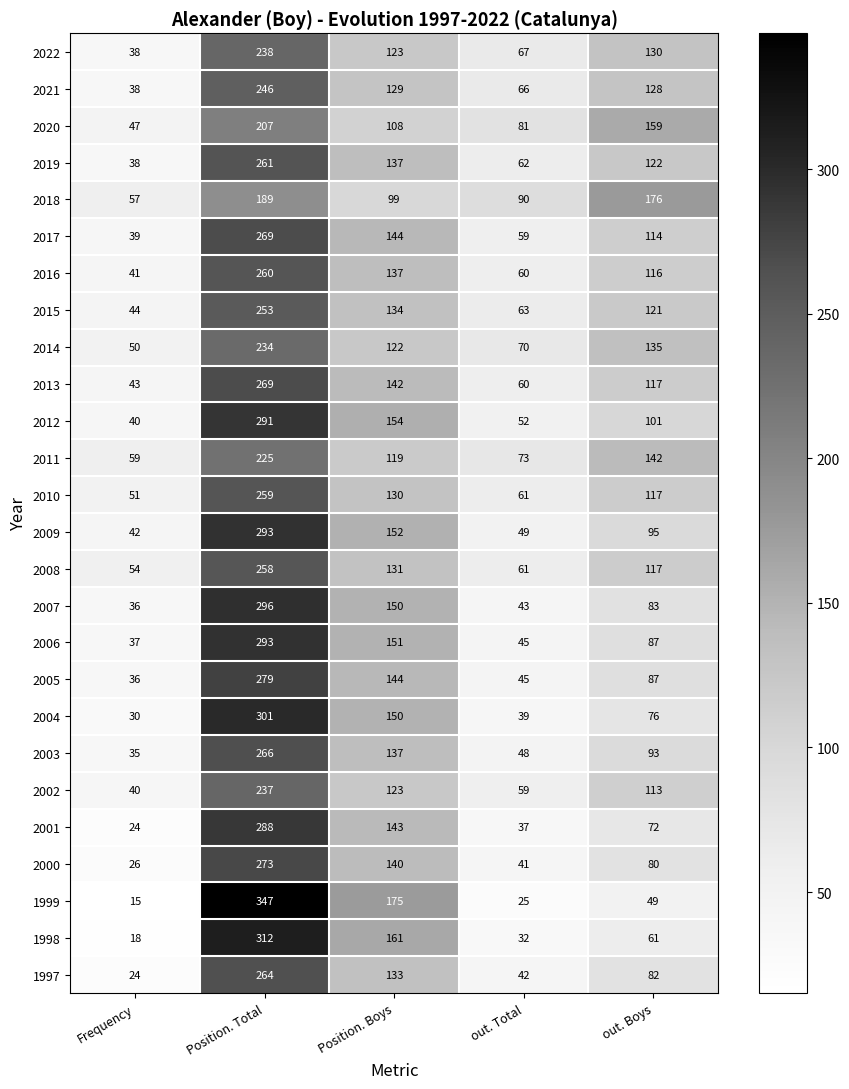

List the labels in order of 2017 value, largest first.

Position. Total, Position. Boys, out. Boys, out. Total, Frequency